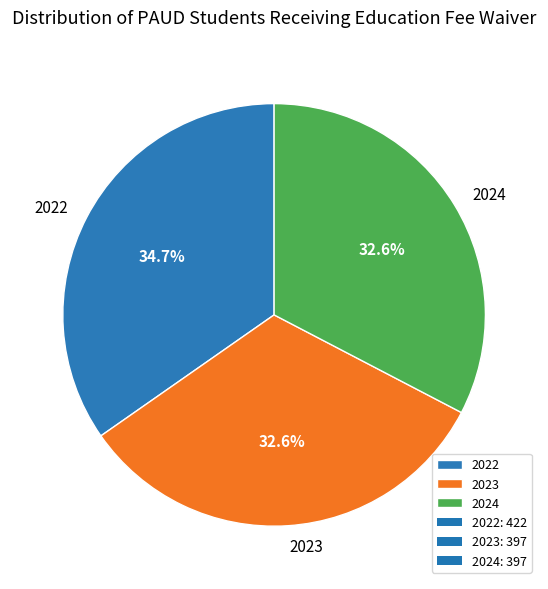

Which slice is the largest?

2022